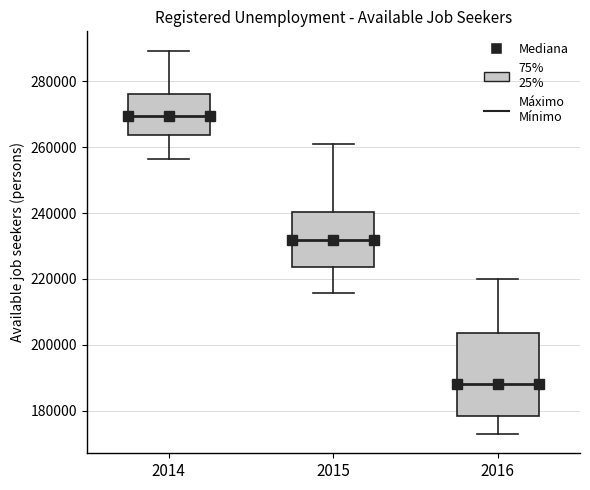

Comparing the boxes themselves (not the whiskers), which one is the tallest?

2016